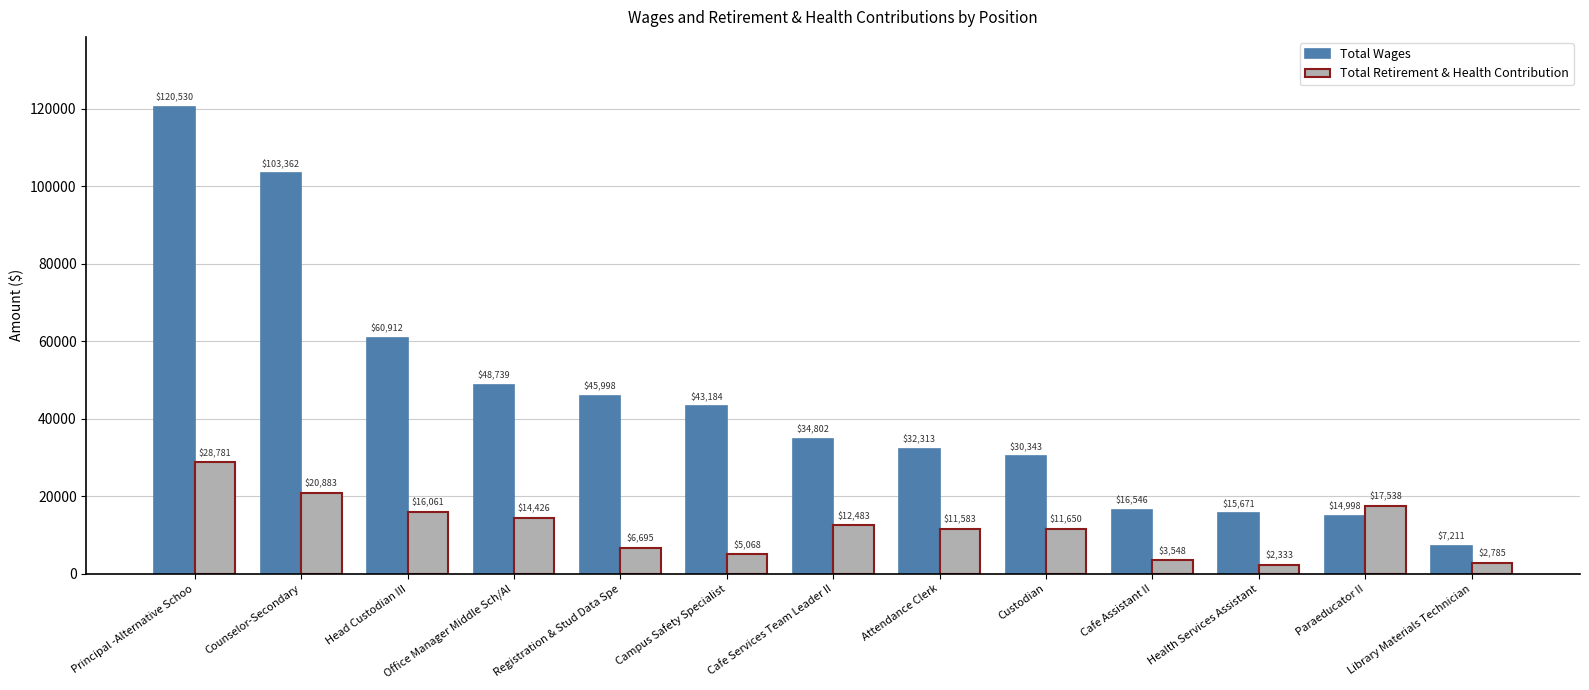

At Health Services Assistant, list the series in order from largest to smallest.

Total Wages, Total Retirement & Health Contribution